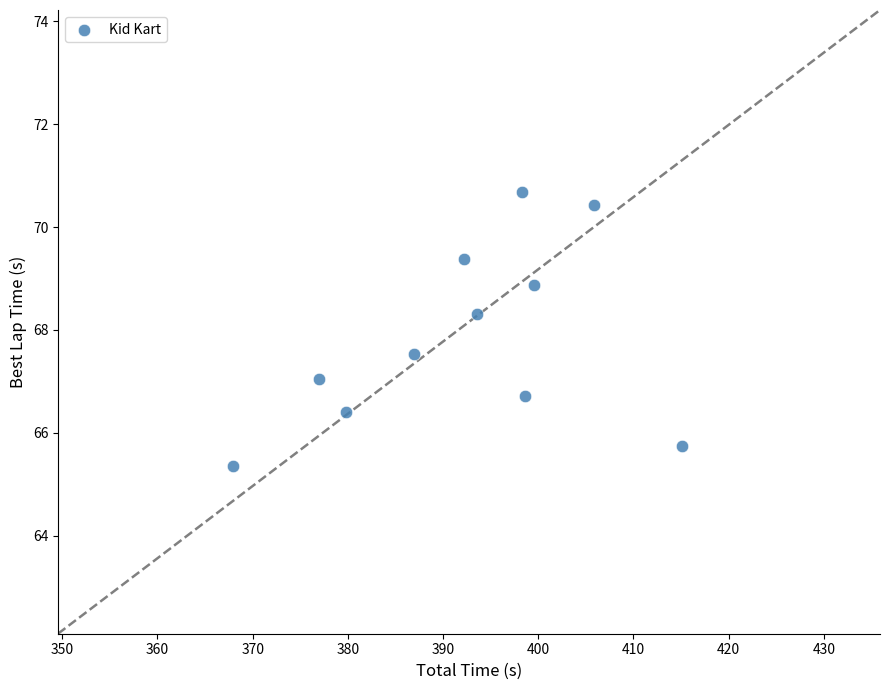

What Y value in the scatter plot is closest to 68?

68.3